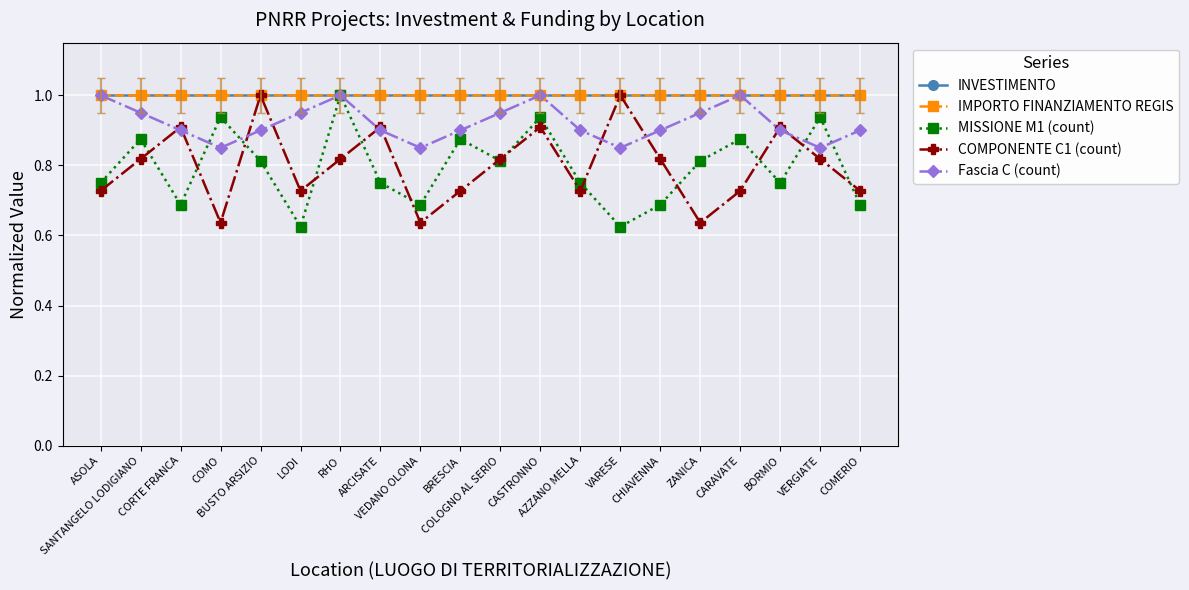

Reading left to right, list all the values displayed in this chart.

INVESTIMENTO: 1.0	1.0	1.0	1.0	1.0	1.0	1.0	1.0	1.0	1.0	1.0	1.0	1.0	1.0	1.0	1.0	1.0	1.0	1.0	1.0
IMPORTO FINANZIAMENTO REGIS: 1.0	1.0	1.0	1.0	1.0	1.0	1.0	1.0	1.0	1.0	1.0	1.0	1.0	1.0	1.0	1.0	1.0	1.0	1.0	1.0
MISSIONE M1 (count): 0.8	0.9	0.7	0.9	0.8	0.6	1.0	0.8	0.7	0.9	0.8	0.9	0.8	0.6	0.7	0.8	0.9	0.8	0.9	0.7
COMPONENTE C1 (count): 0.7	0.8	0.9	0.6	1.0	0.7	0.8	0.9	0.6	0.7	0.8	0.9	0.7	1.0	0.8	0.6	0.7	0.9	0.8	0.7
Fascia C (count): 1.0	0.9	0.9	0.8	0.9	0.9	1.0	0.9	0.8	0.9	0.9	1.0	0.9	0.8	0.9	0.9	1.0	0.9	0.8	0.9